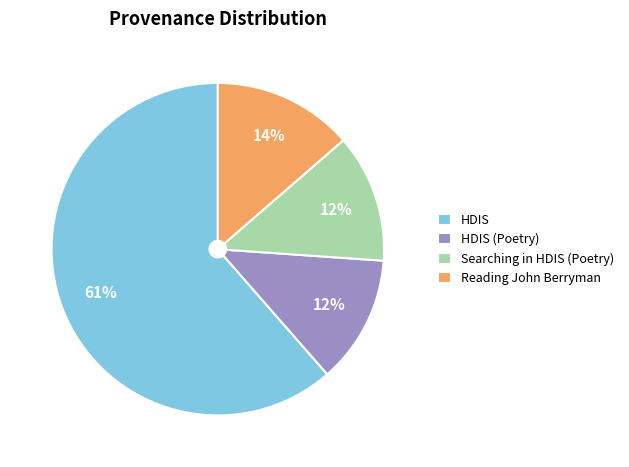

Do Reading John Berryman and Searching in HDIS (Poetry) together represent more than half of the pie?

No